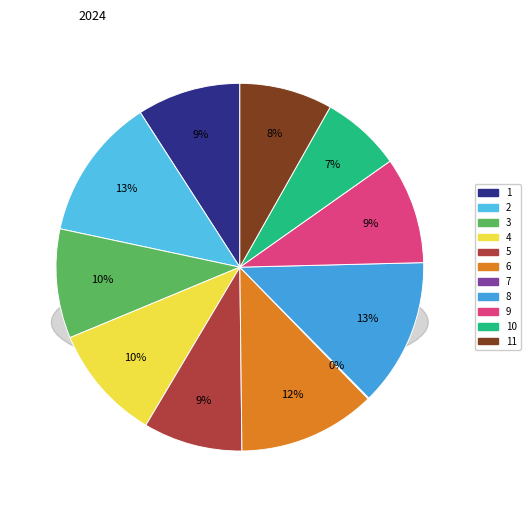

Does any single category account for the majority?

No